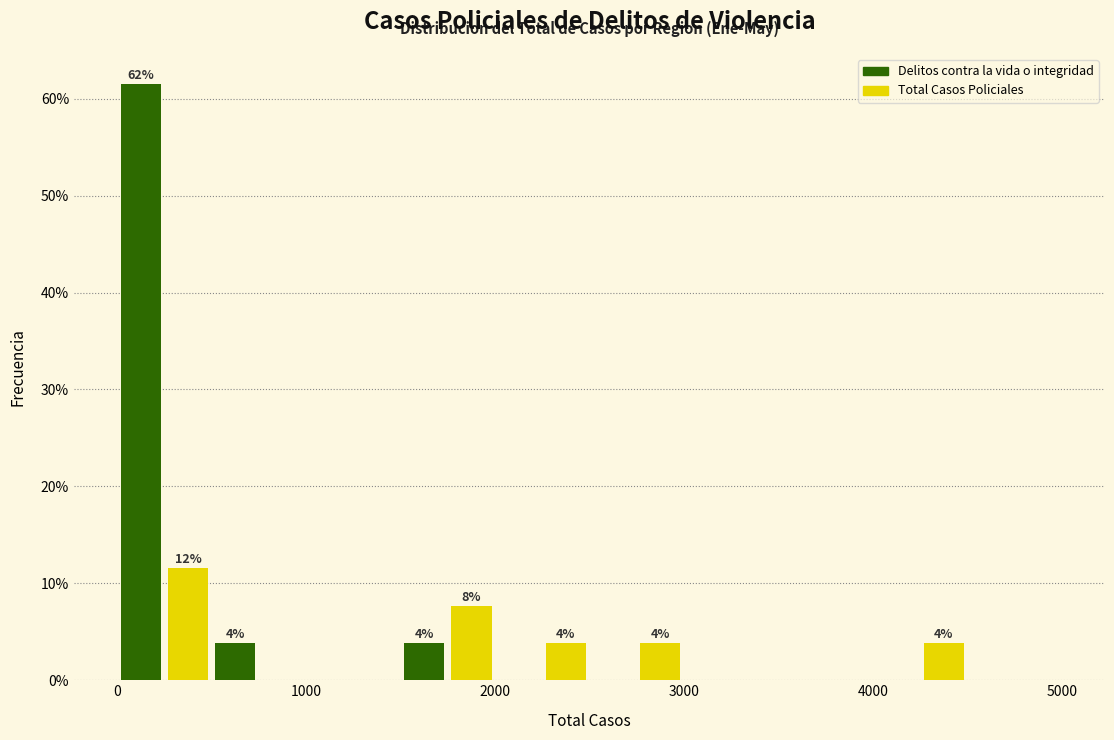

Read against the x-axis, roughly where is the centre of the tallest bar?

100